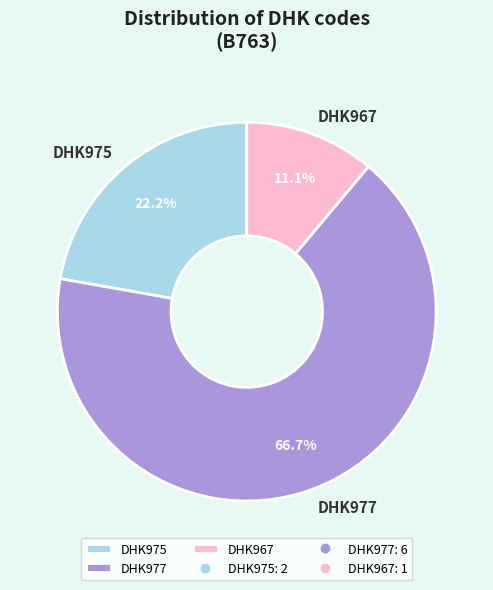

To the nearest percent, what is the combined percentage of DHK975 and DHK967?

33%